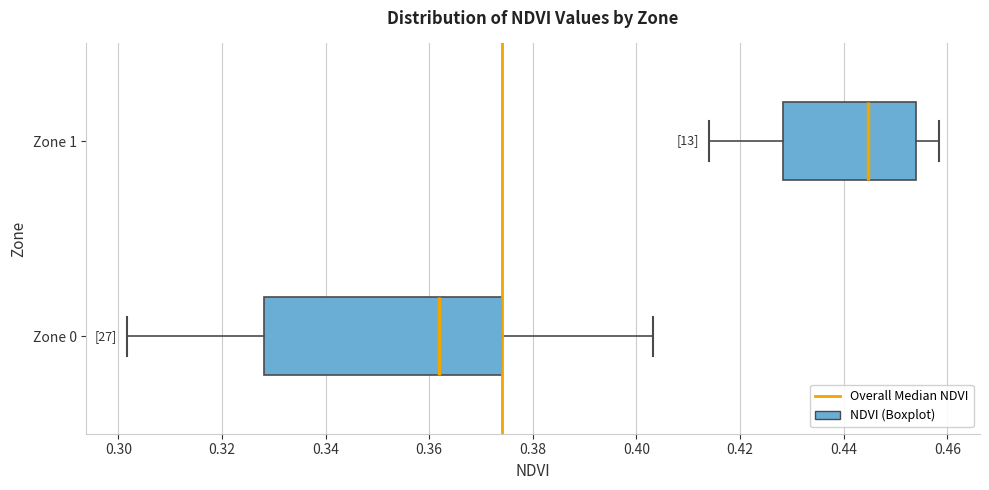

Where does the right whisker of the box for Zone 1 end on the x-axis? The values are not printed on the chart, so give them approximately, as read against the axis.

0.458